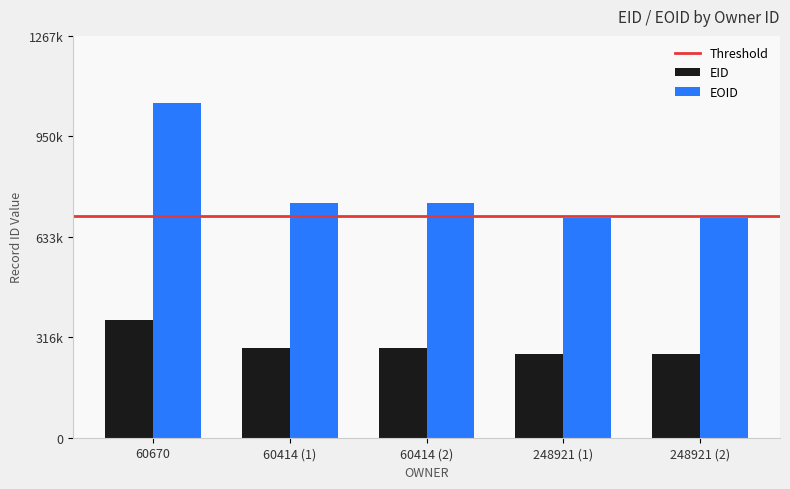

Which series has the widest spread of values?

EOID